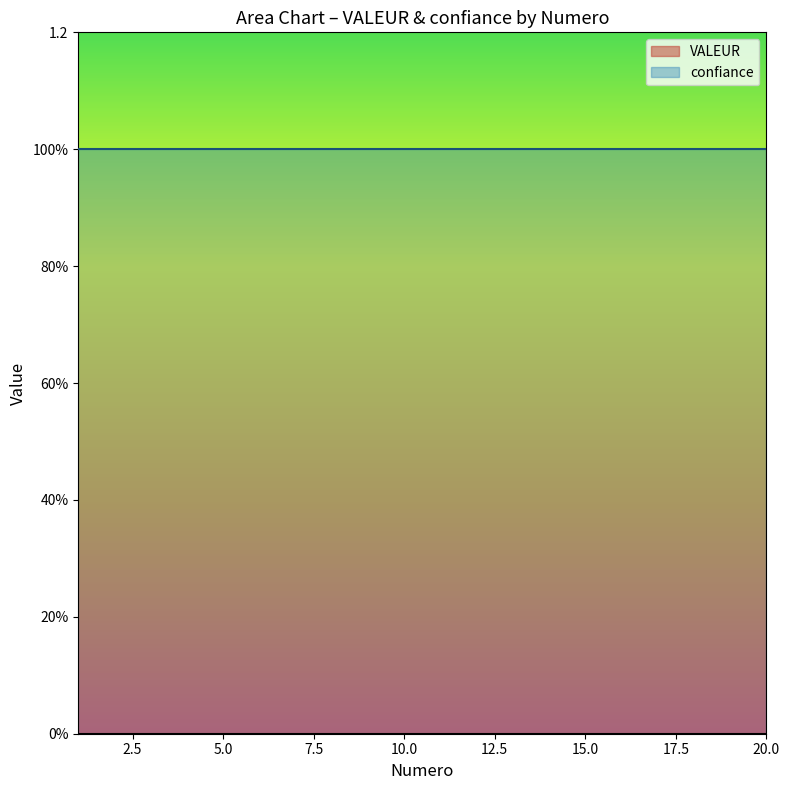

Does the chart display data point markers on the line(s)?

No